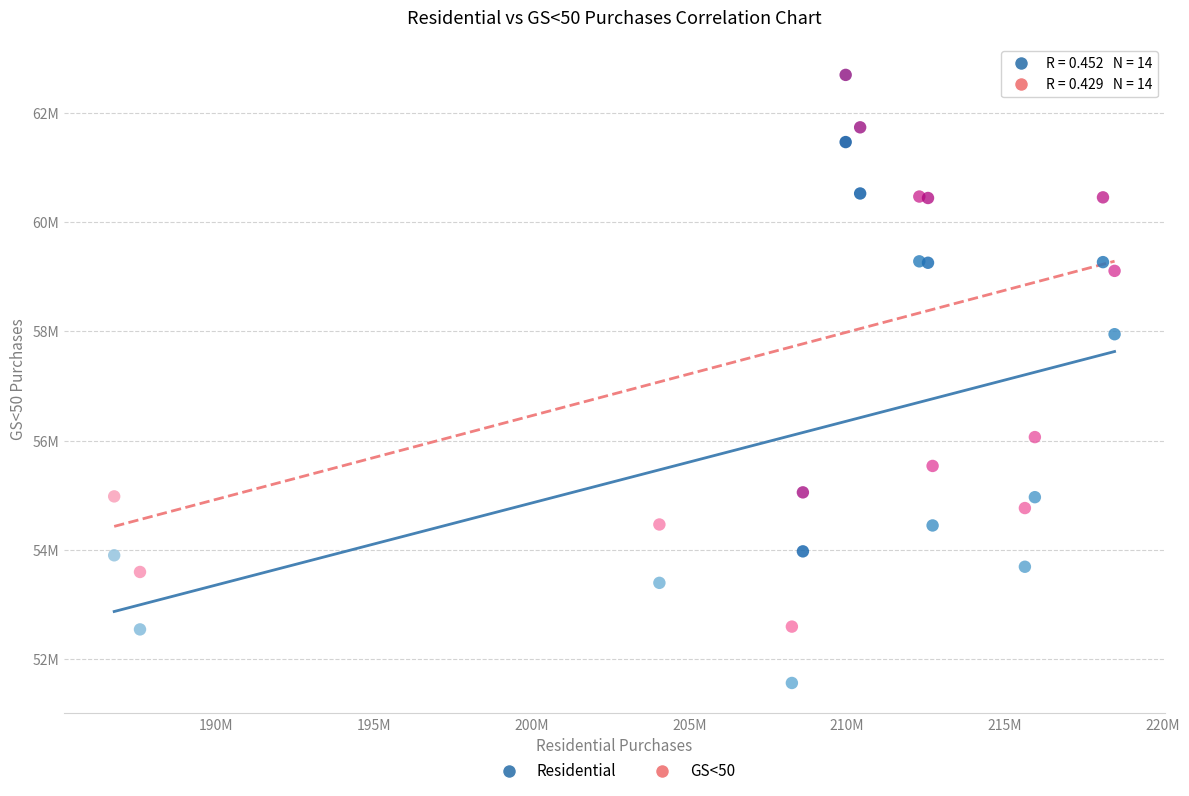

Which series reaches the maximum Y coordinate?

GS<50